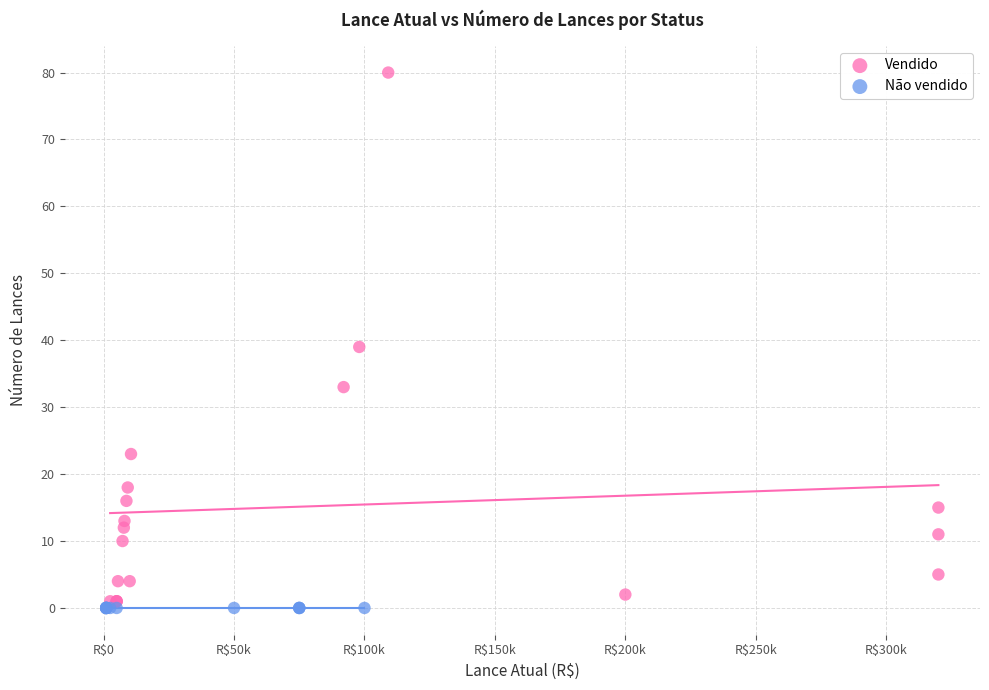

Which series reaches the maximum Y coordinate?

Vendido